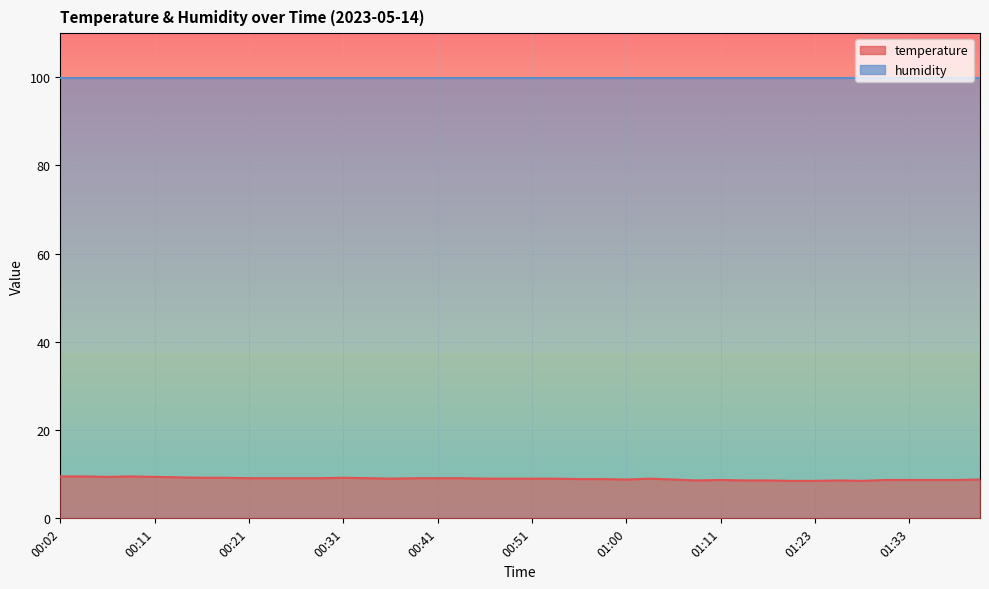

Rank the categories by value from lowest to highest.

01:18, 01:23, 01:28, 01:08, 01:13, 01:16, 01:26, 01:11, 01:31, 01:33, 01:36, 01:38, 01:00, 01:06, 01:41, 00:56, 00:58, 00:36, 00:46, 00:48, 00:51, 00:53, 01:03, 00:21, 00:24, 00:26, 00:29, 00:33, 00:38, 00:41, 00:43, 00:16, 00:19, 00:31, 00:14, 00:07, 00:11, 00:02, 00:04, 00:09